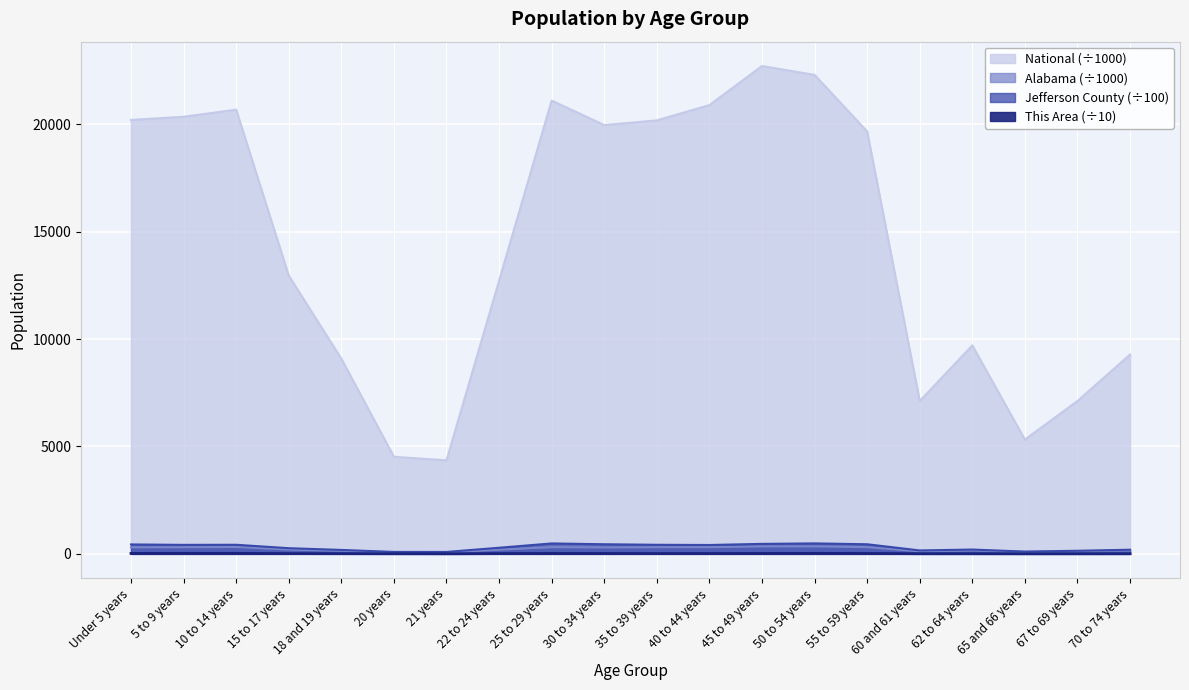

True or false: Alabama and Jefferson County cross at least once.

False